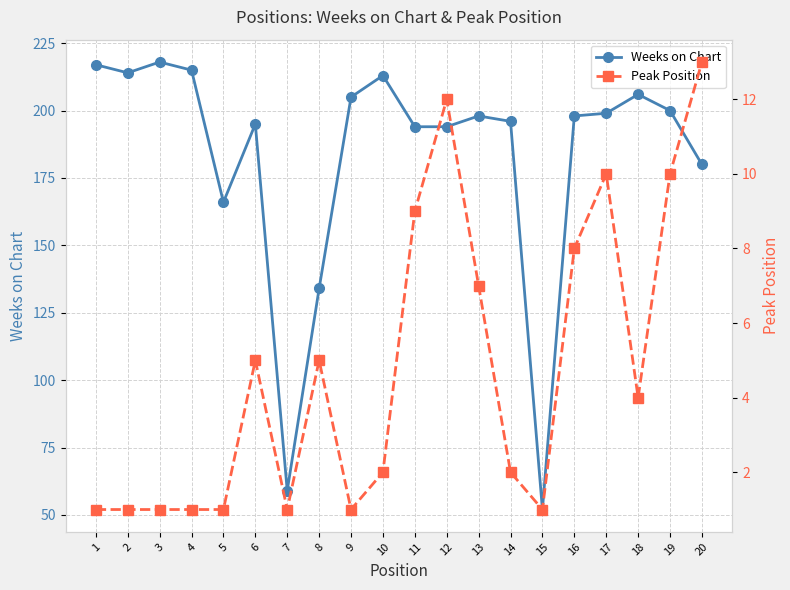

At which category does Weeks on Chart reach its first local peak?

3